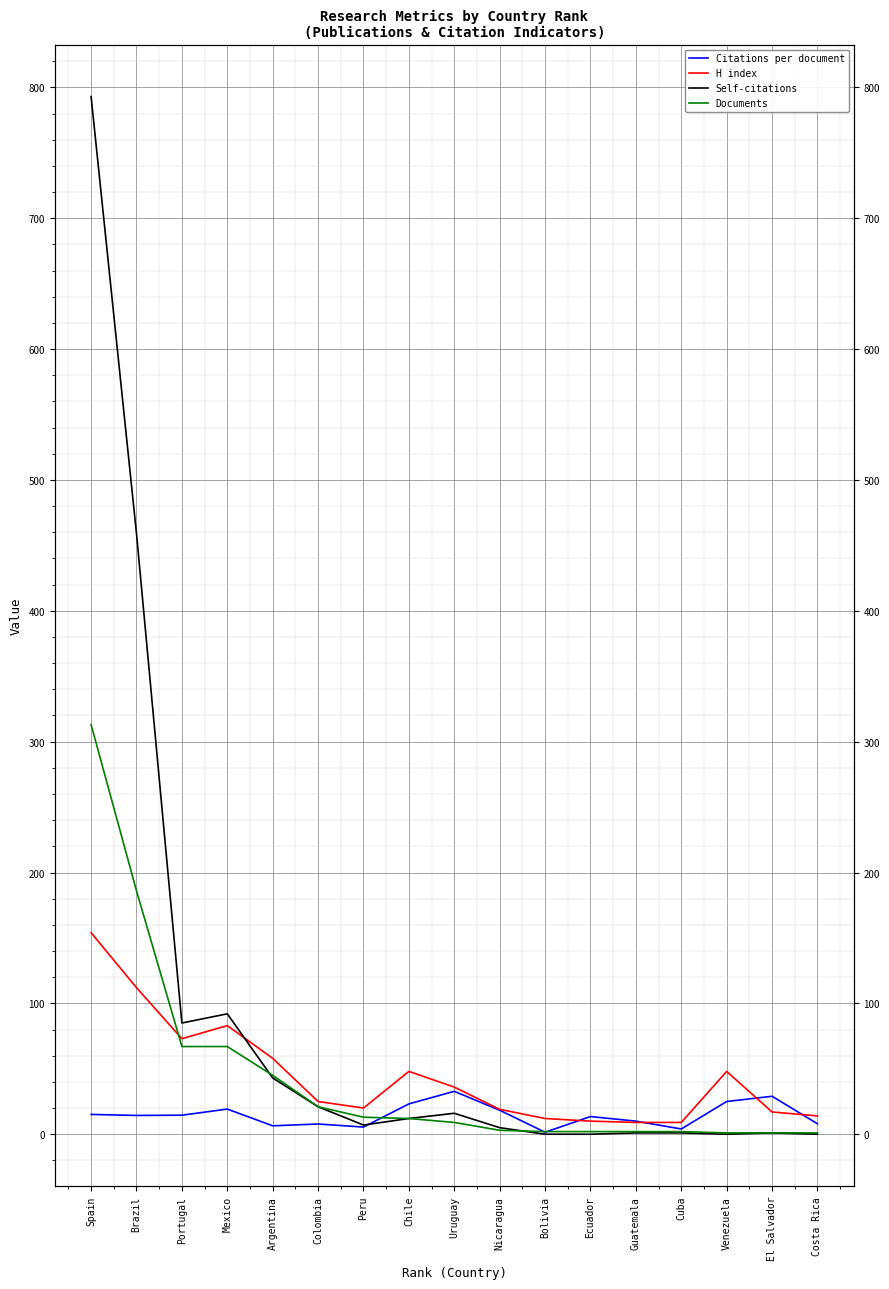

What is the minimum value for Documents?

1.0